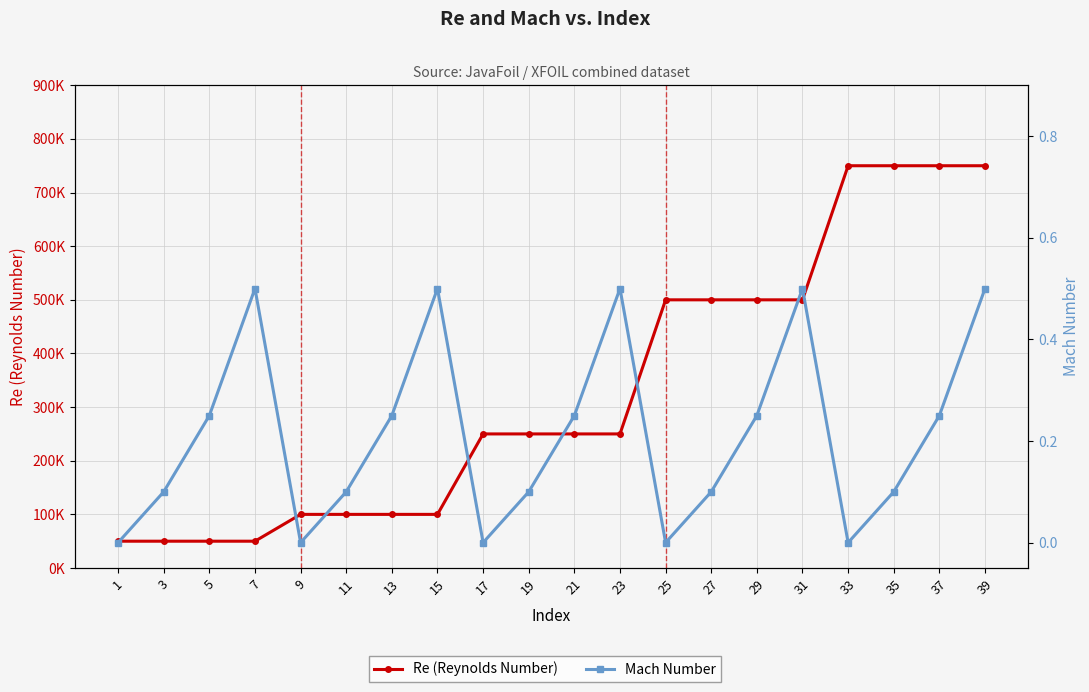

Reading right to left, list all the values displayed in this chart.

Re (Reynolds Number): 39=750000.0	37=750000.0	35=750000.0	33=750000.0	31=500000.0	29=500000.0	27=500000.0	25=500000.0	23=250000.0	21=250000.0	19=250000.0	17=250000.0	15=100000.0	13=100000.0	11=100000.0	9=100000.0	7=50000.0	5=50000.0	3=50000.0	1=50000.0
Mach Number: 39=0.5	37=0.2	35=0.1	33=0.0	31=0.5	29=0.2	27=0.1	25=0.0	23=0.5	21=0.2	19=0.1	17=0.0	15=0.5	13=0.2	11=0.1	9=0.0	7=0.5	5=0.2	3=0.1	1=0.0